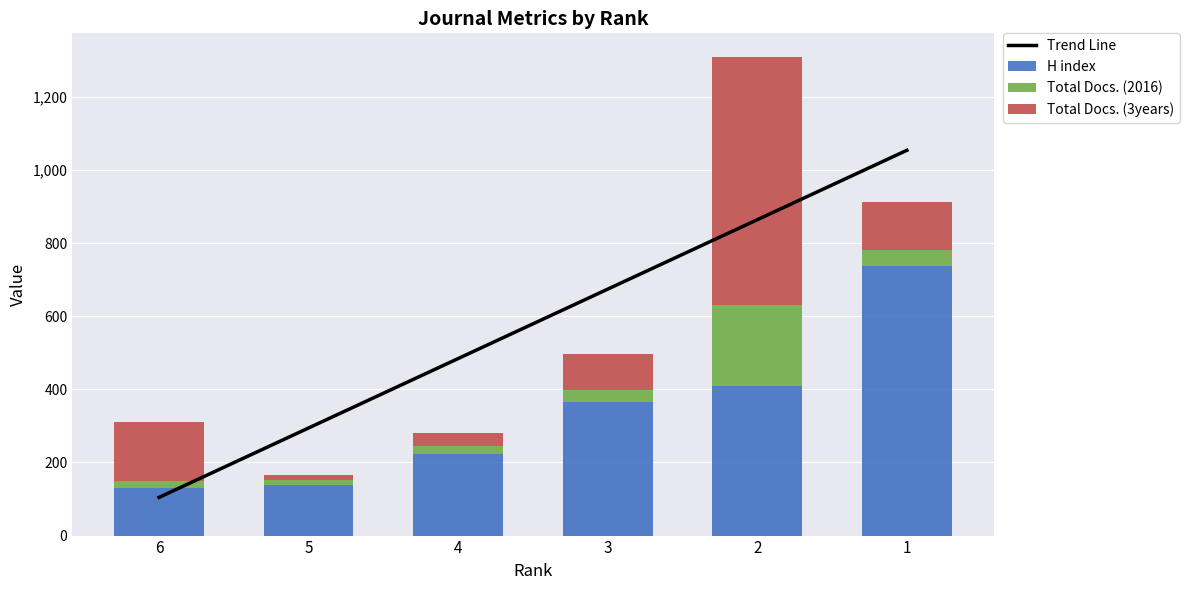

Which series has the largest total across all categories?

Trend Line